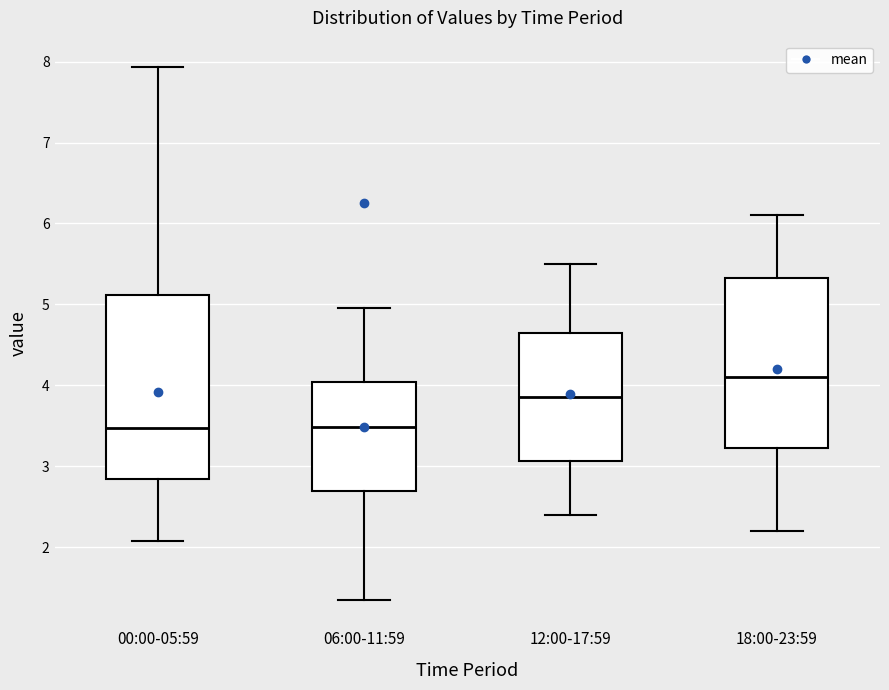

Comparing the boxes themselves (not the whiskers), which one is the tallest?

00:00-05:59